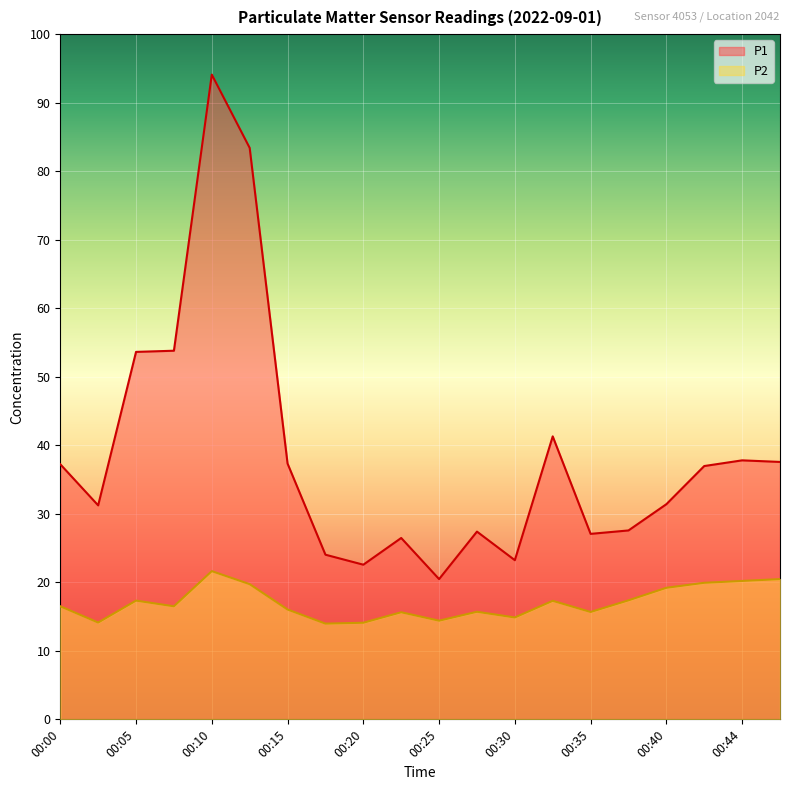

Reading left to right, extract all data points from this chart.

P1: 37.2	31.2	53.6	53.8	94.1	83.4	37.3	24.0	22.6	26.5	20.5	27.4	23.2	41.3	27.1	27.6	31.4	37.0	37.8	37.6
P2: 16.5	14.1	17.3	16.5	21.6	19.7	16.0	14.0	14.1	15.6	14.4	15.7	14.9	17.3	15.7	17.4	19.2	19.9	20.2	20.5